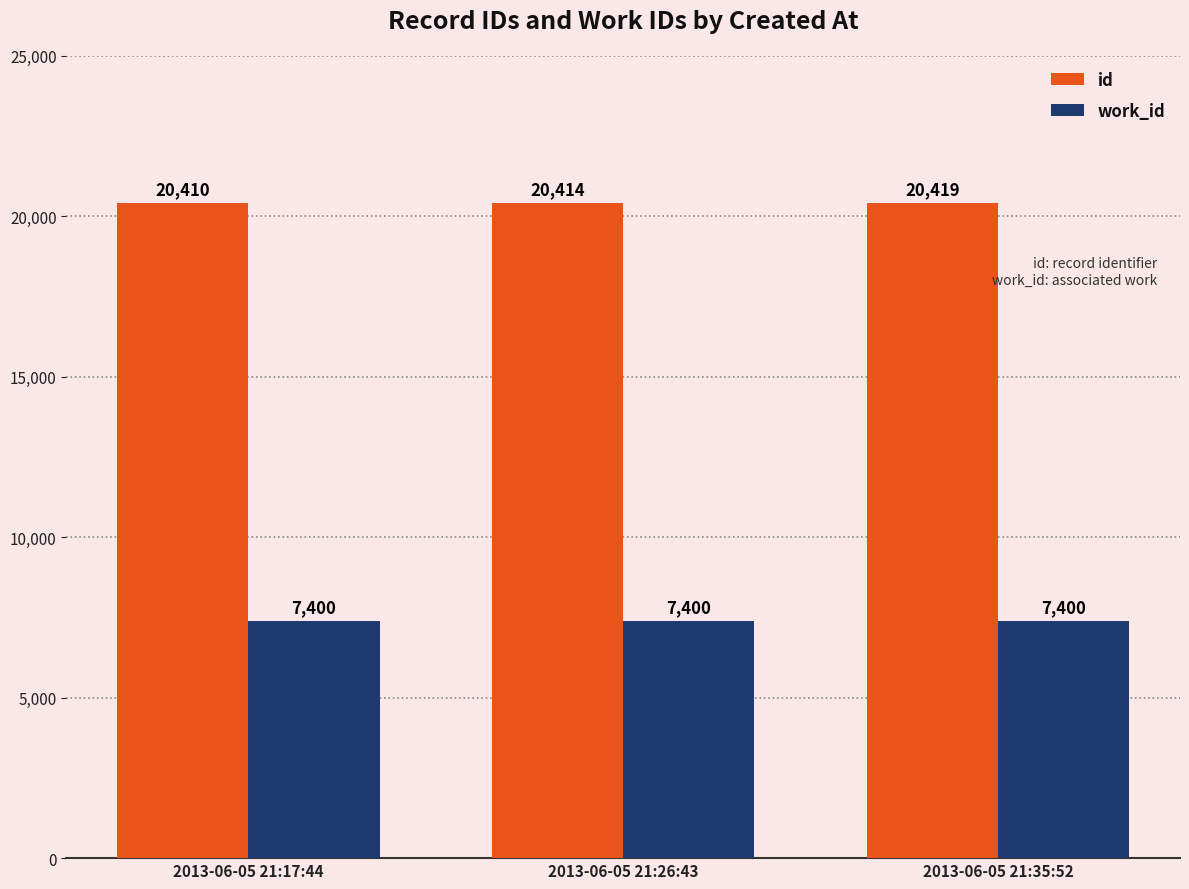

At which label does id reach its peak?

2013-06-05 21:35:52